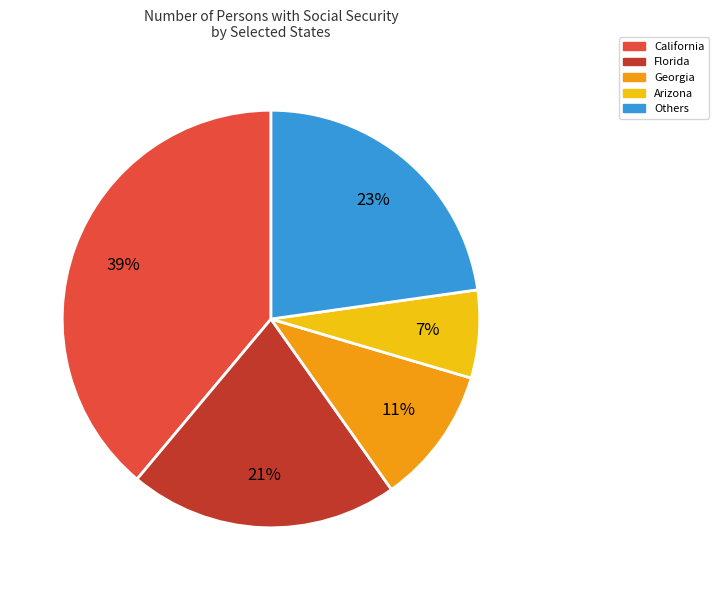

To the nearest percent, what is the average slice percentage?

20%